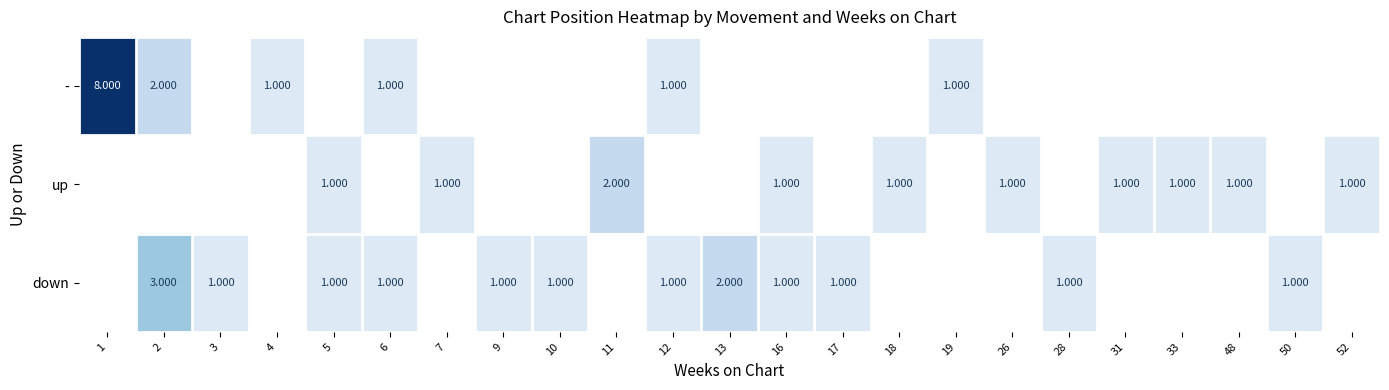

Which series has the largest range (max minus min)?

-